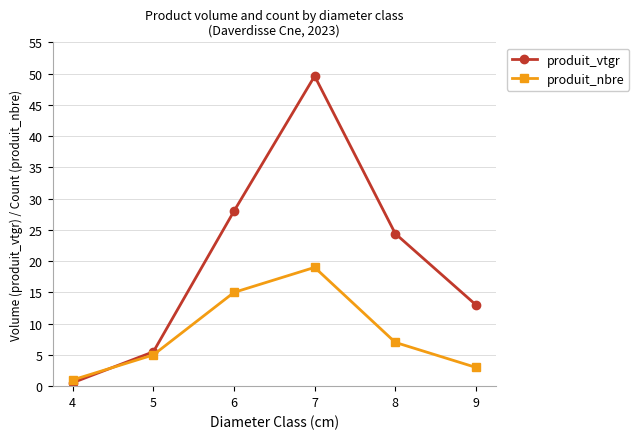

Rank the series by their average value, from lowest to highest.

produit_nbre, produit_vtgr